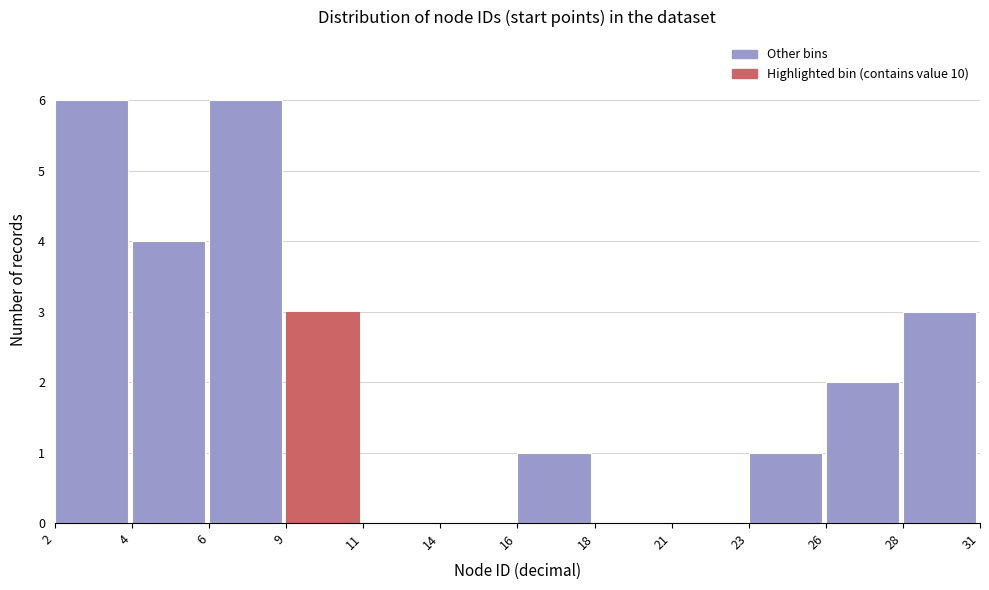

Reading left to right, list all the values displayed in this chart.

2=6	4=4	6=6	9=3	11=0	14=0	16=1	18=0	21=0	23=1	26=2	28=3